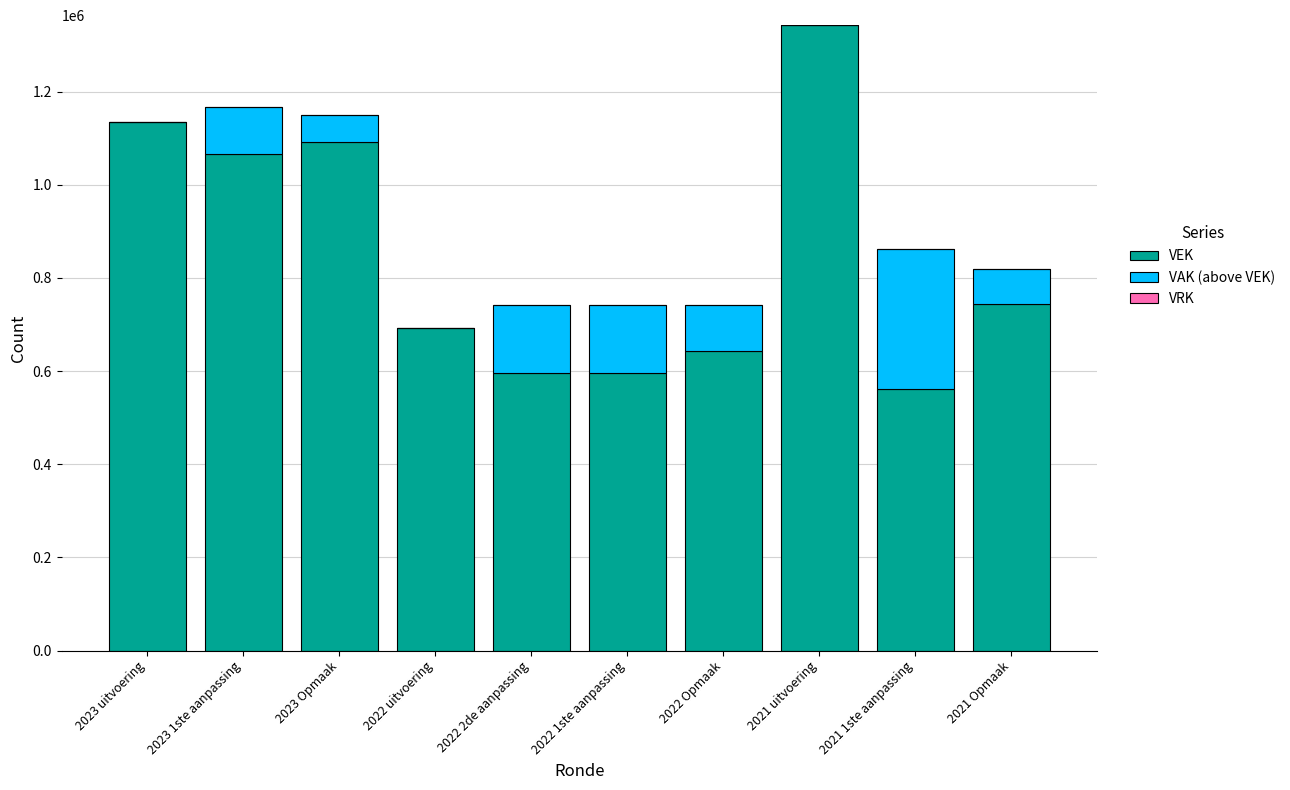

What is the total value across all series at 2022 Opmaak?

742916